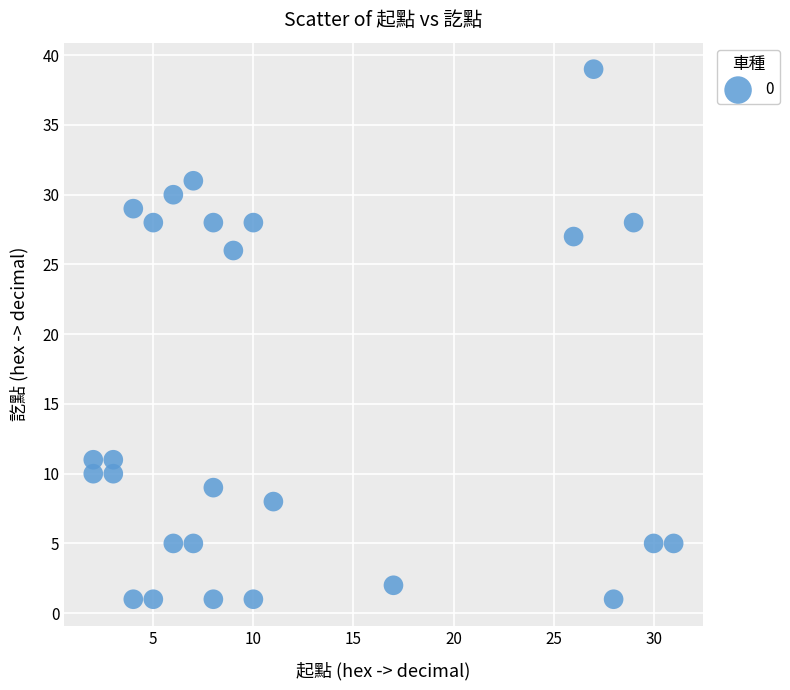

What is the range of X values (max minus min)?

29